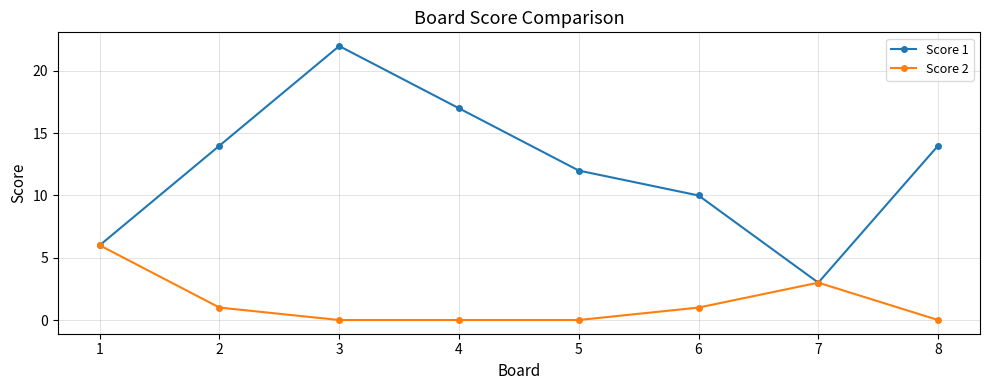

Is it true that Score 2 equals 0 at 3?

True